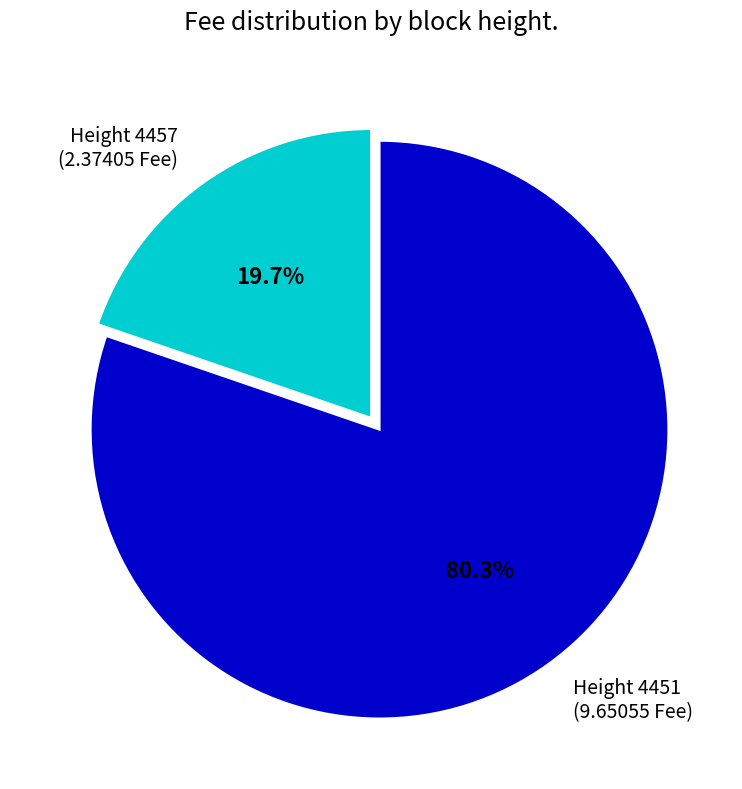

Which category has the biggest portion of the pie?

Height 4451 (9.65055 Fee)